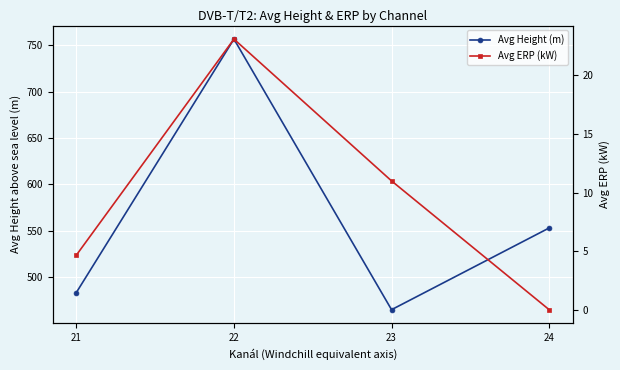

What are all the series names shown in the legend?

Avg Height (m), Avg ERP (kW)